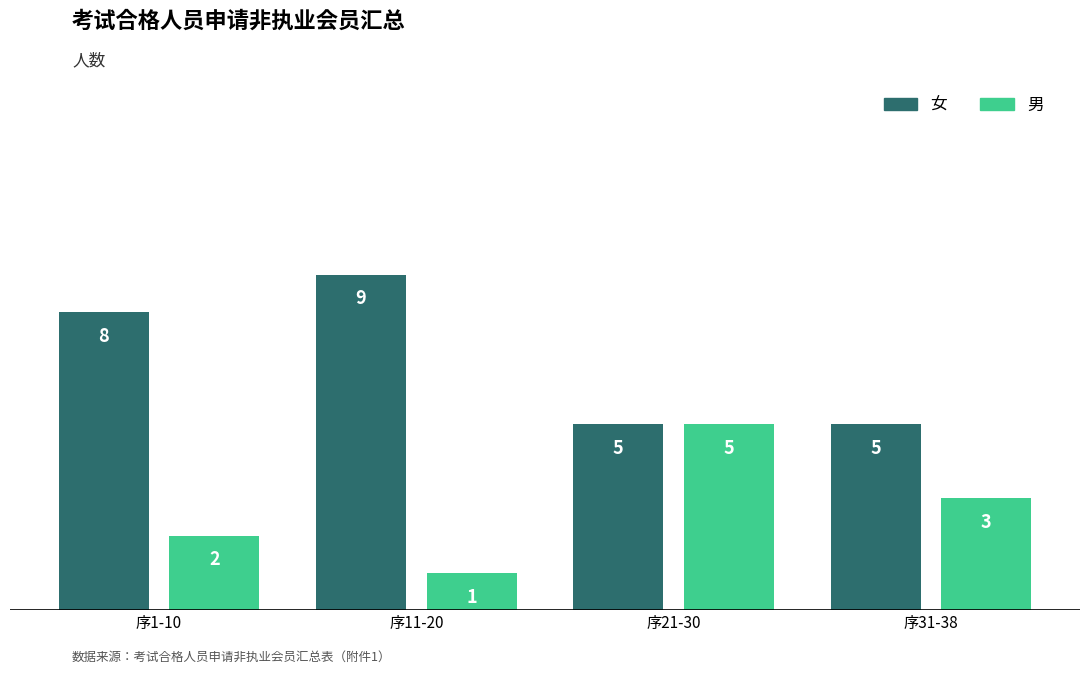

What is the spread (max minus min) of values at 序11-20?

8